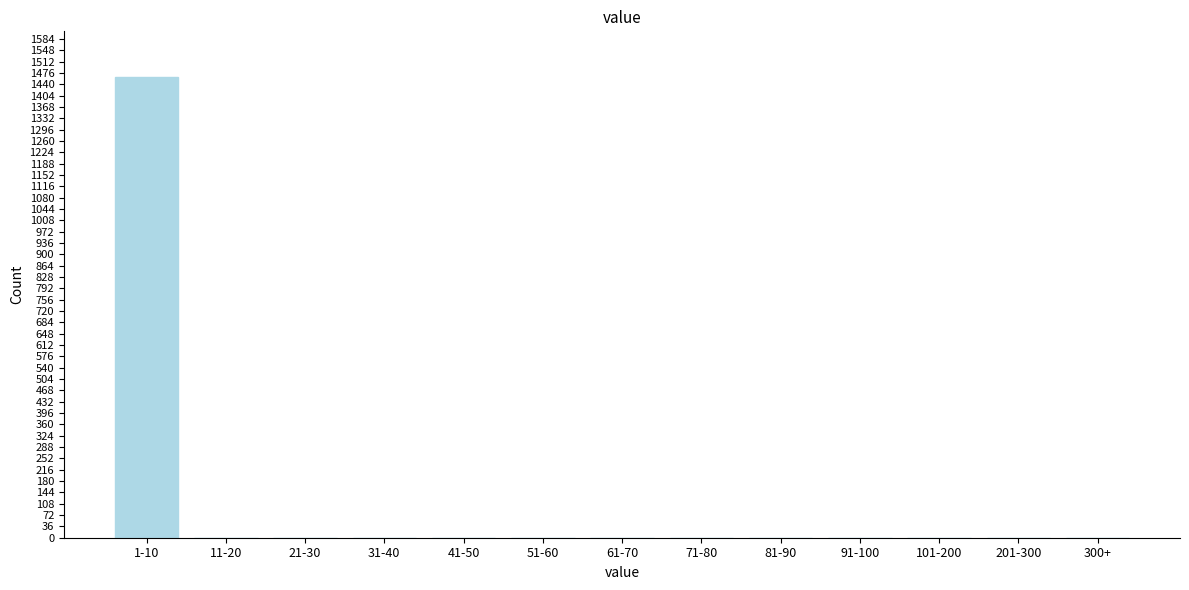

Reading left to right, what are all the values shown in this chart?

1-10=1462	11-20=0	21-30=0	31-40=0	41-50=0	51-60=0	61-70=0	71-80=0	81-90=0	91-100=0	101-200=0	201-300=0	300+=0